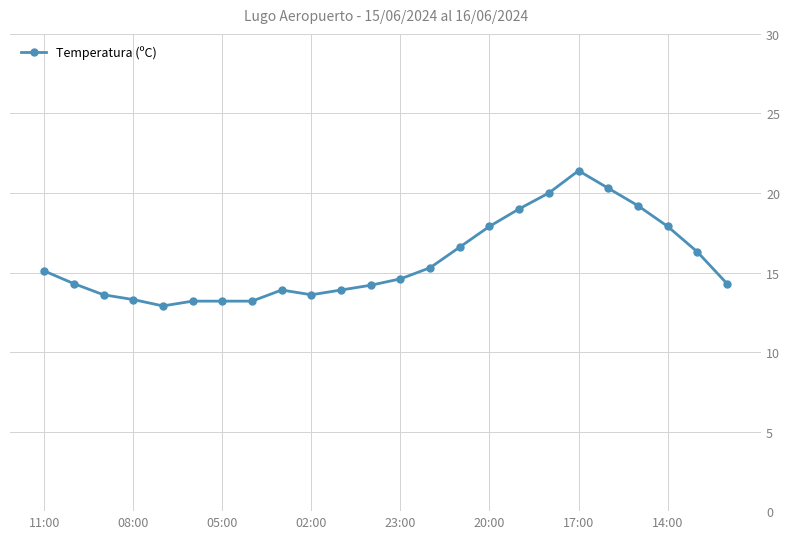

What is the value of the 21st point from the left?

19.2